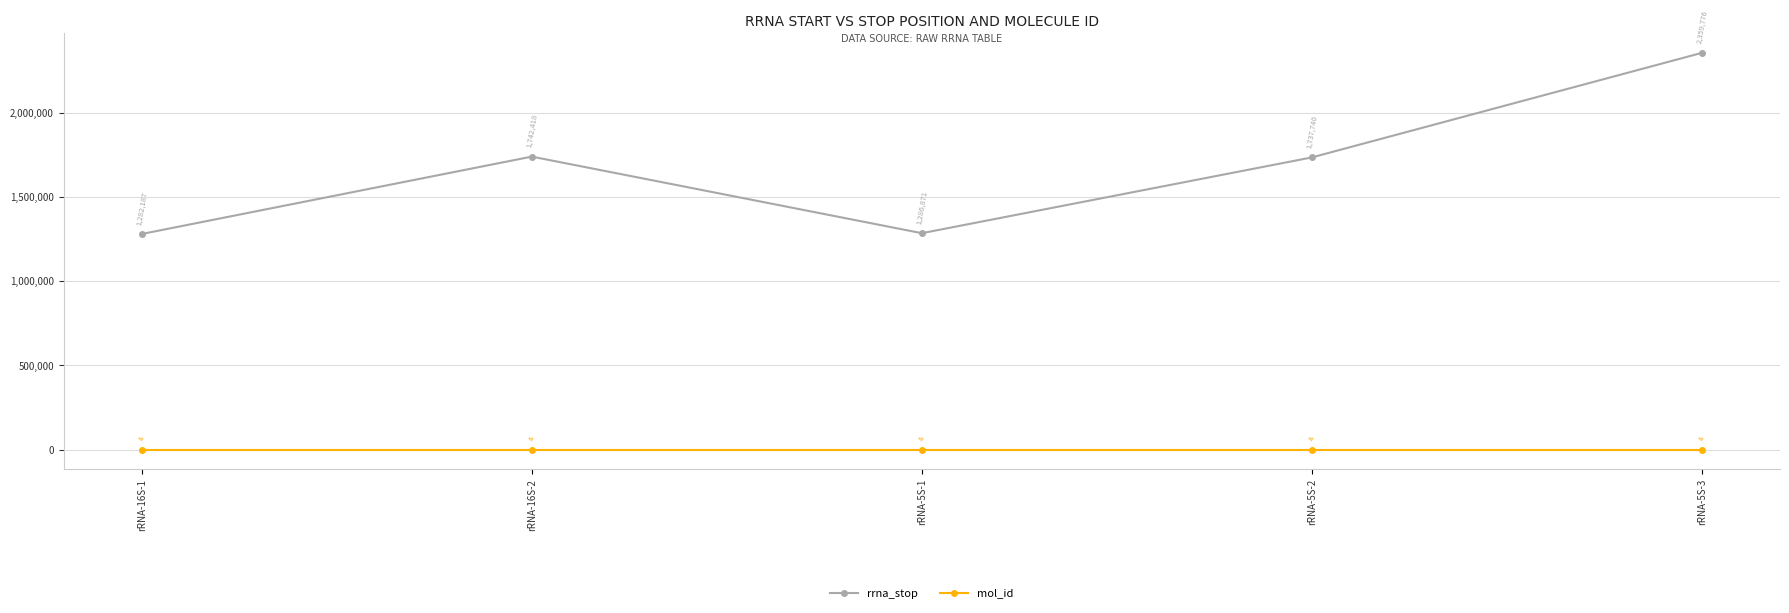

What is the greatest value displayed?

2359776